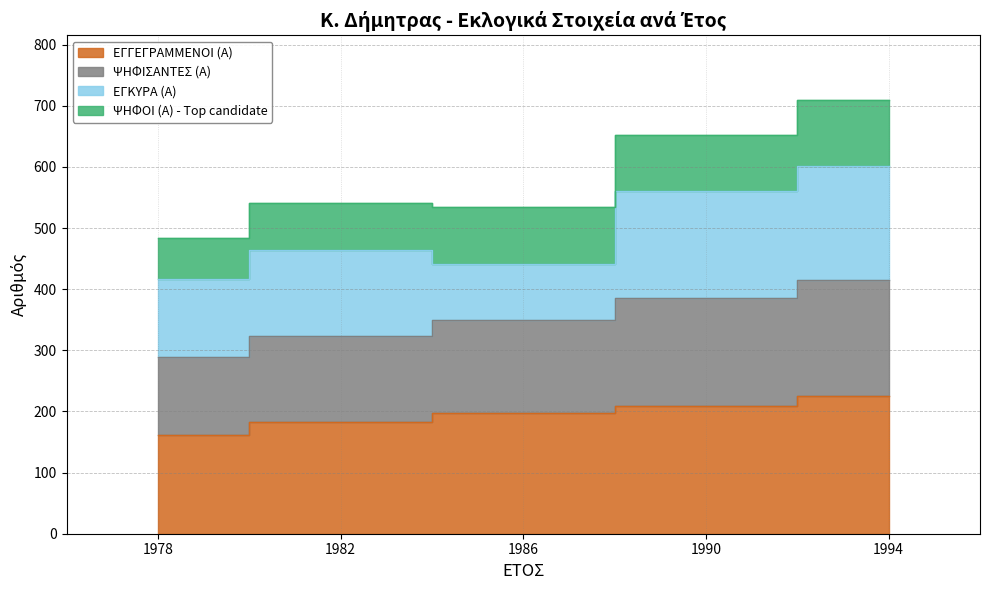

True or false: ΕΓΓΕΓΡΑΜΜΕΝΟΙ (Α) and ΨΗΦΙΣΑΝΤΕΣ (Α) intersect in this chart.

False